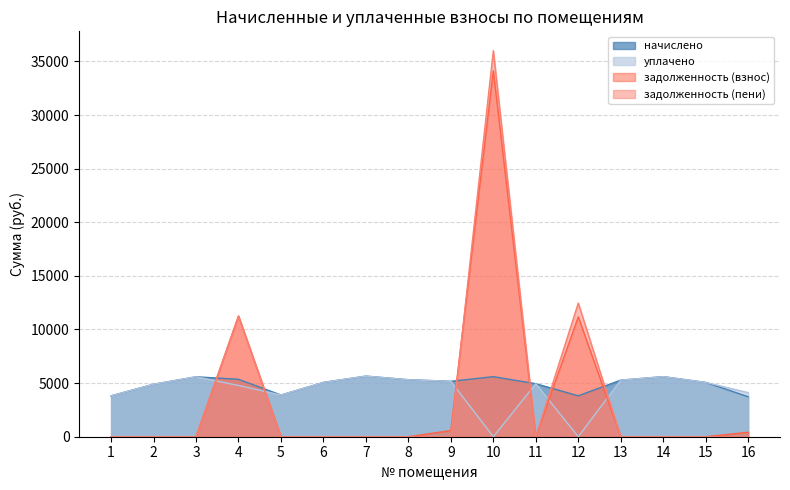

Which has a higher value, 13 or 6?

13